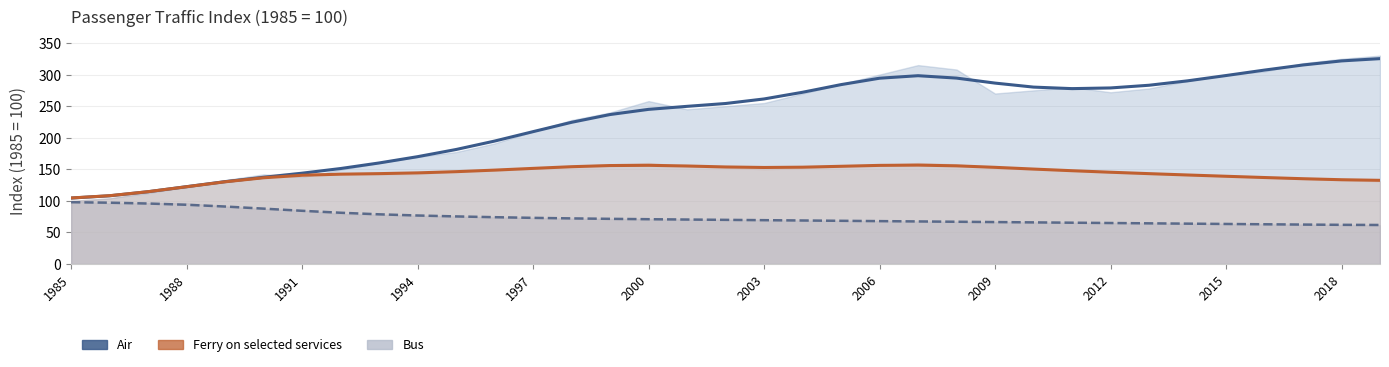

What is the sum of all Ferry trend values?

4997.1